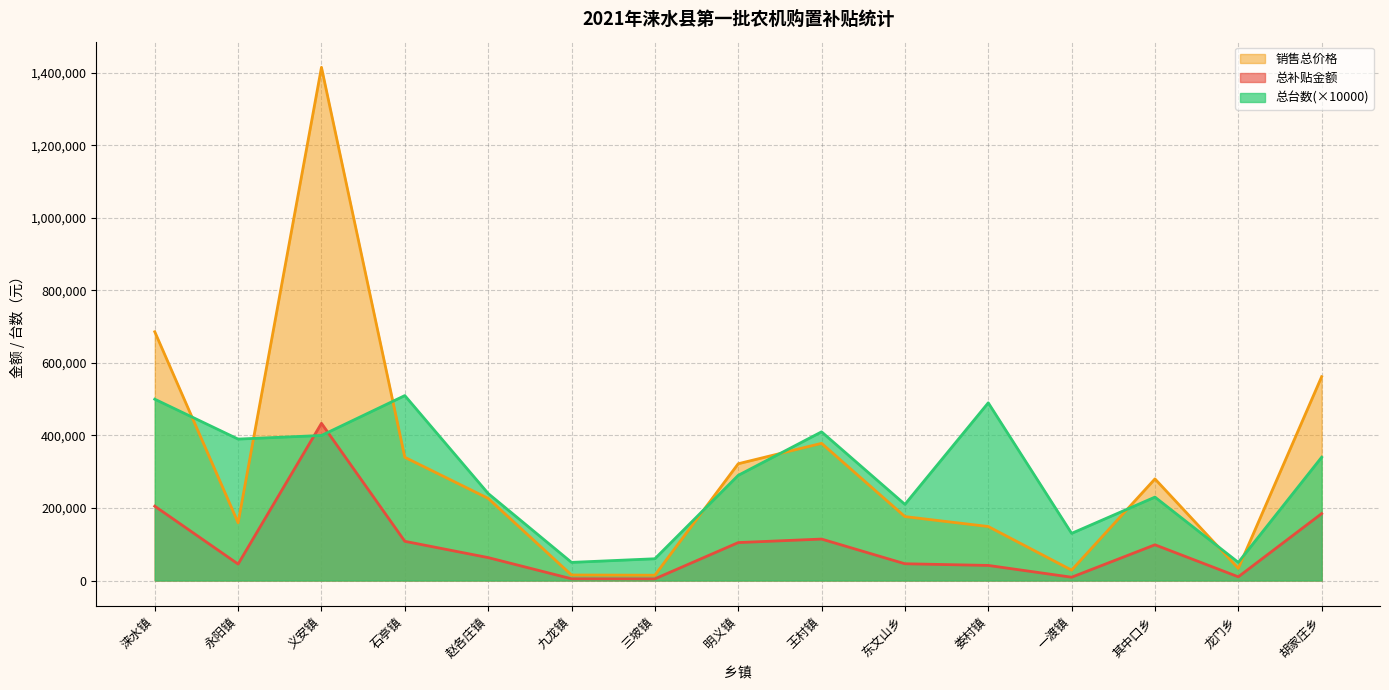

At which category does the chart reach its peak across all series?

义安镇